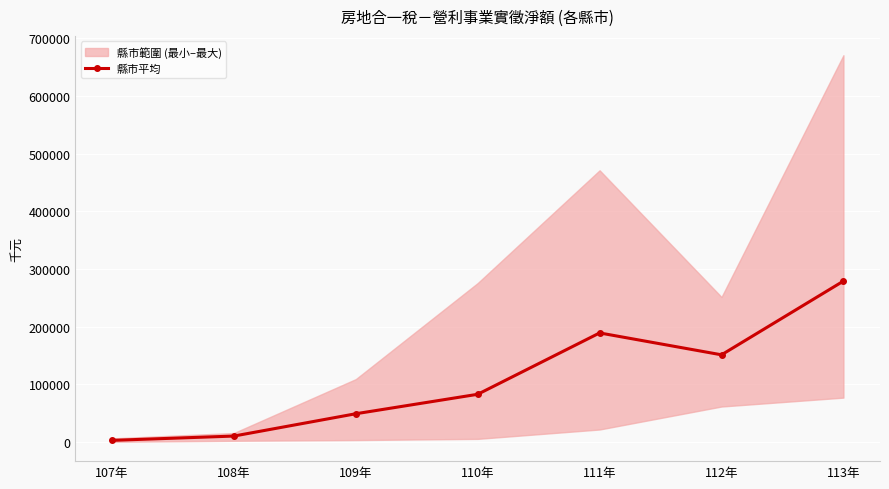

Reading left to right, what are all the values shown in this chart?

107年=2944.5	108年=10422.5	109年=49106.3	110年=82850.3	111年=189216.0	112年=151277.2	113年=279107.5